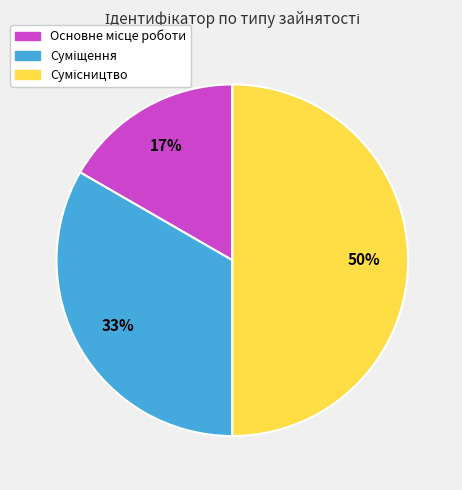

To the nearest percent, what is the average slice percentage?

33%